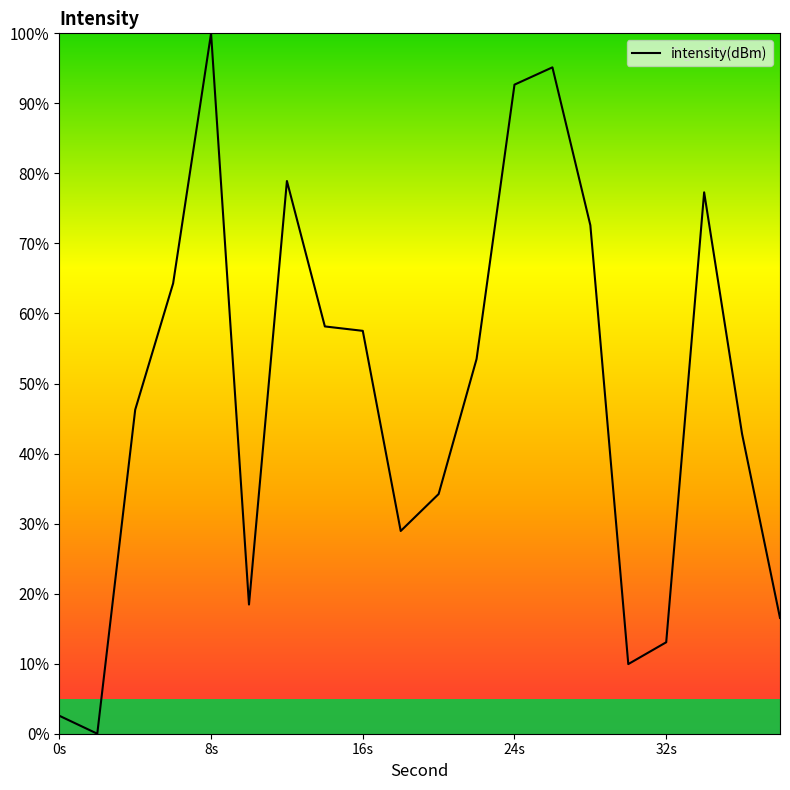

What is the greatest value displayed?

100.0